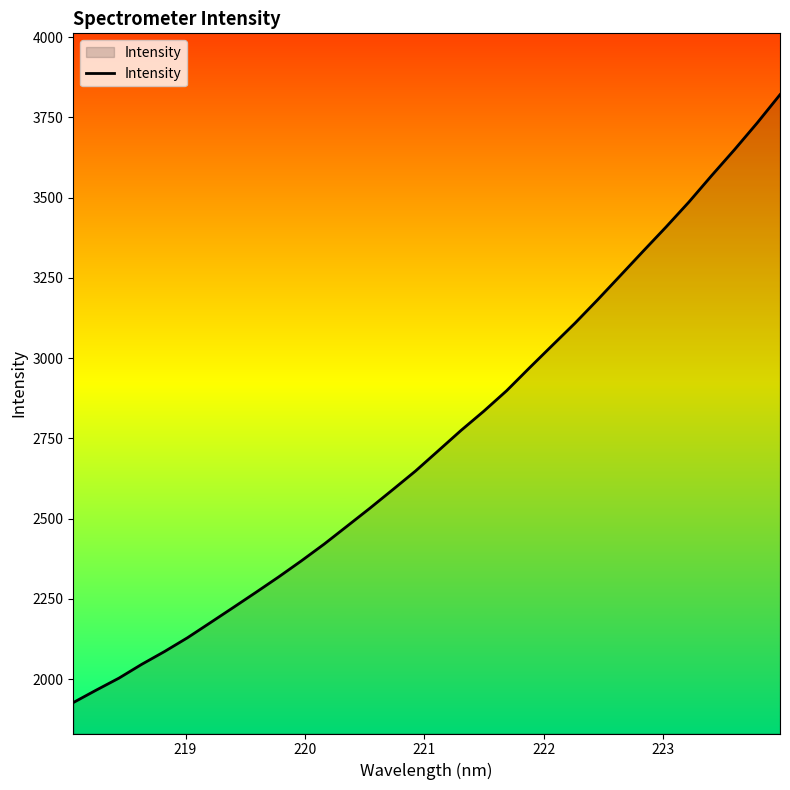

What is the difference between the maximum and minimum values?

1893.4